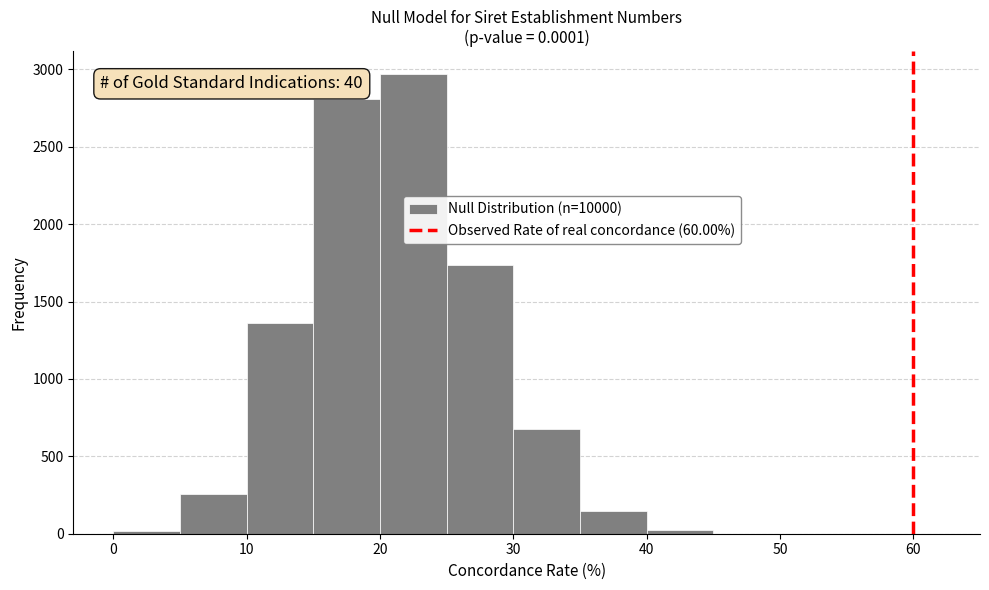

Over which range of the x-axis is the bar tallest?

20 to 25